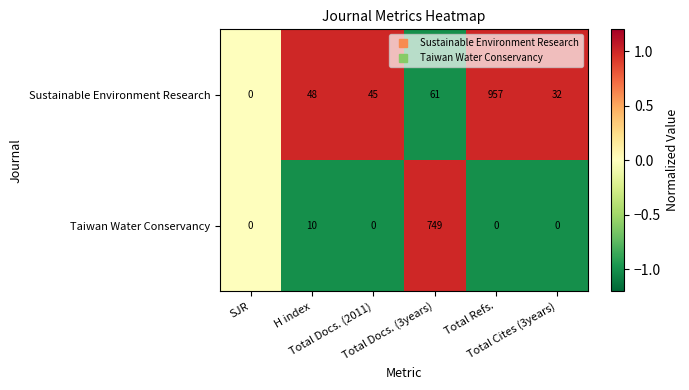

What is the greatest value displayed?

957